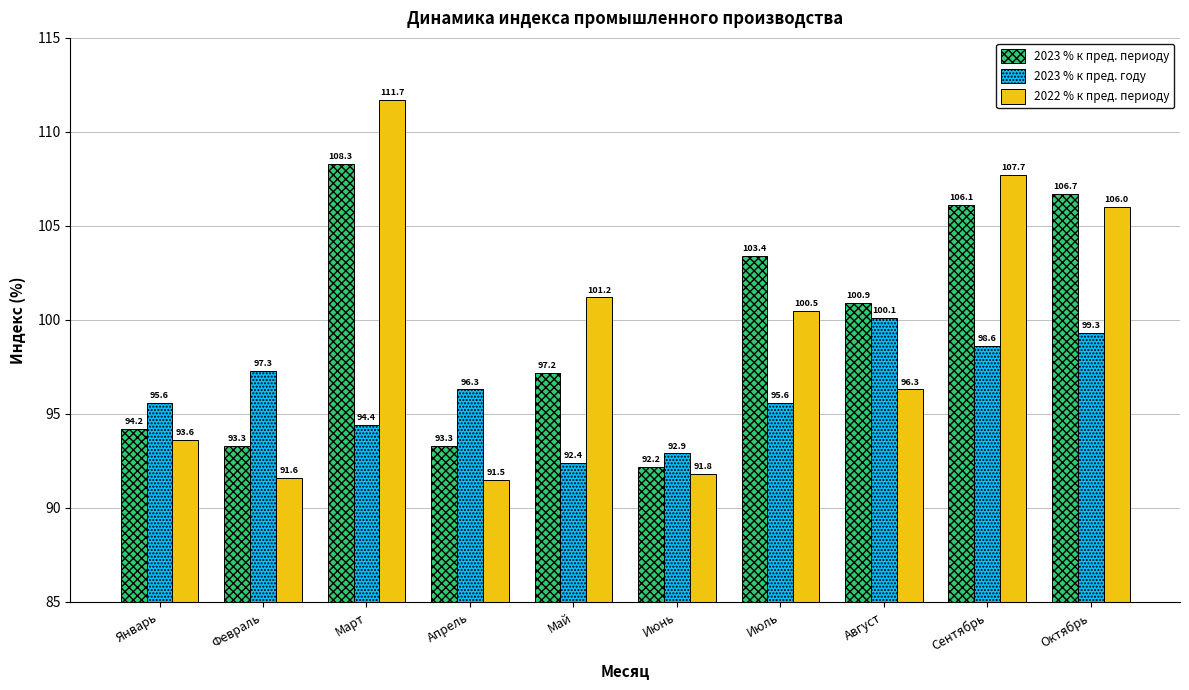

Is the value of 2023 % к пред. периоду at Февраль greater than the value of 2023 % к пред. году at Сентябрь?

No